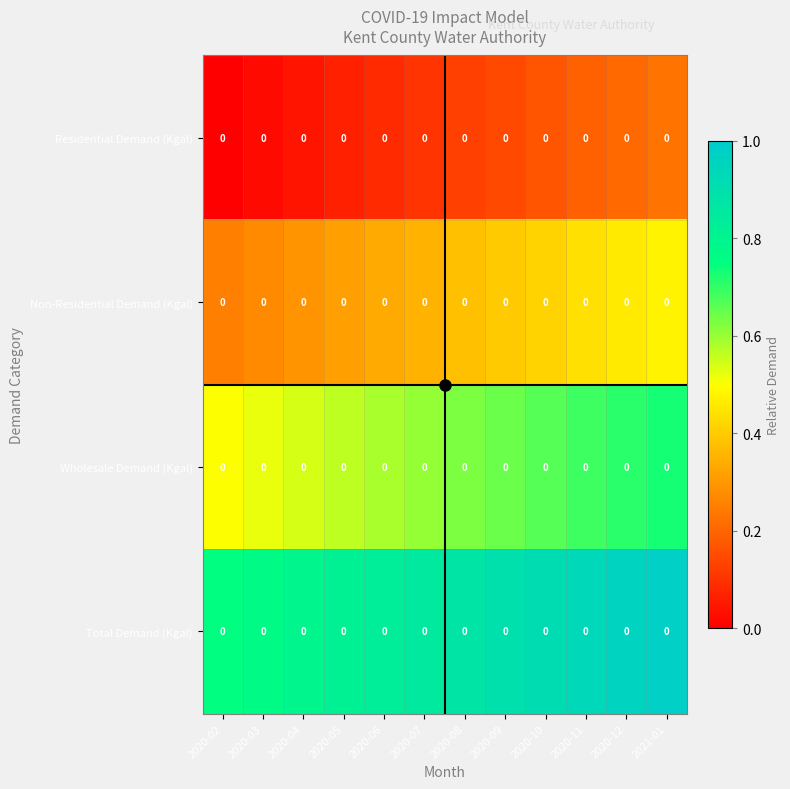

Reading left to right, transcribe all the data shown in this chart.

Residential Demand (Kgal): 2020-02=0.0	2020-03=0.0	2020-04=0.0	2020-05=0.0	2020-06=0.0	2020-07=0.0	2020-08=0.0	2020-09=0.0	2020-10=0.0	2020-11=0.0	2020-12=0.0	2021-01=0.0
Non-Residential Demand (Kgal): 2020-02=0.0	2020-03=0.0	2020-04=0.0	2020-05=0.0	2020-06=0.0	2020-07=0.0	2020-08=0.0	2020-09=0.0	2020-10=0.0	2020-11=0.0	2020-12=0.0	2021-01=0.0
Wholesale Demand (Kgal): 2020-02=0.0	2020-03=0.0	2020-04=0.0	2020-05=0.0	2020-06=0.0	2020-07=0.0	2020-08=0.0	2020-09=0.0	2020-10=0.0	2020-11=0.0	2020-12=0.0	2021-01=0.0
Total Demand (Kgal): 2020-02=0.0	2020-03=0.0	2020-04=0.0	2020-05=0.0	2020-06=0.0	2020-07=0.0	2020-08=0.0	2020-09=0.0	2020-10=0.0	2020-11=0.0	2020-12=0.0	2021-01=0.0